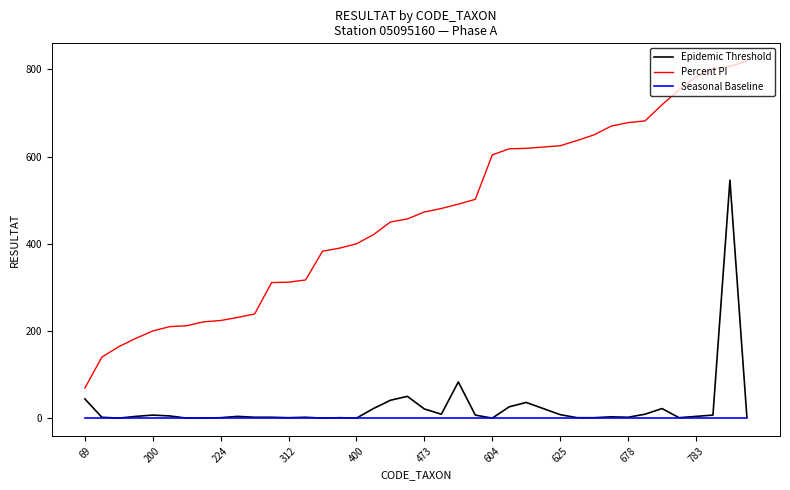

True or false: Percent PI and Epidemic Threshold intersect in this chart.

False